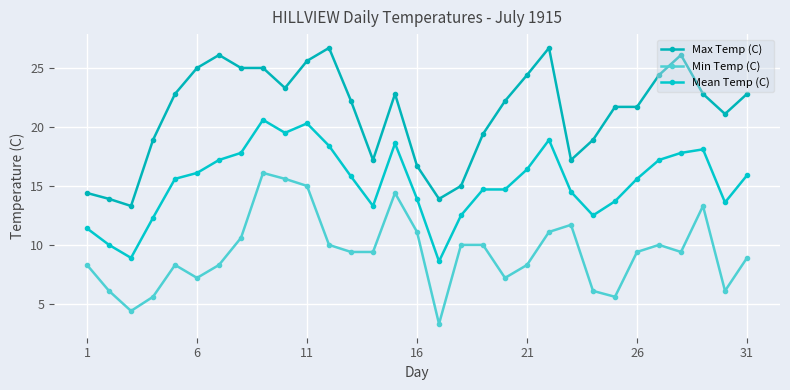

Rank the series by their average value, from lowest to highest.

Min Temp (C), Mean Temp (C), Max Temp (C)